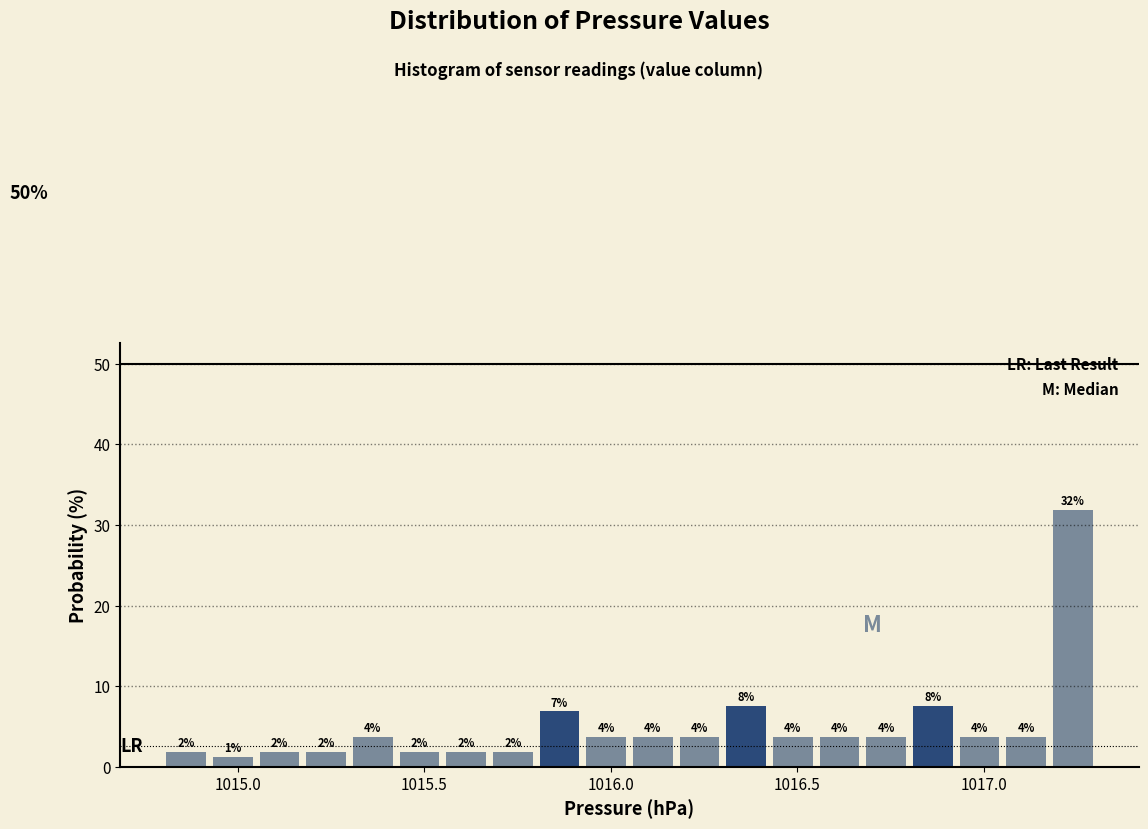

Read against the x-axis, roughly where is the centre of the tallest bar?

1017.25